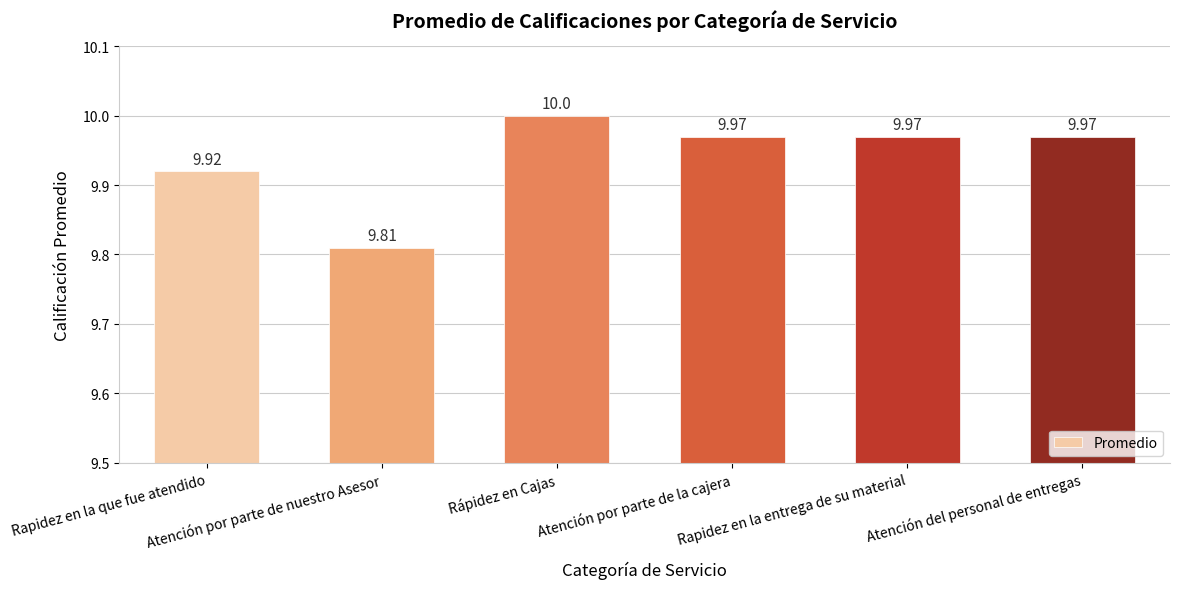

Reading left to right, transcribe all the data shown in this chart.

9.9	9.8	10.0	10.0	10.0	10.0